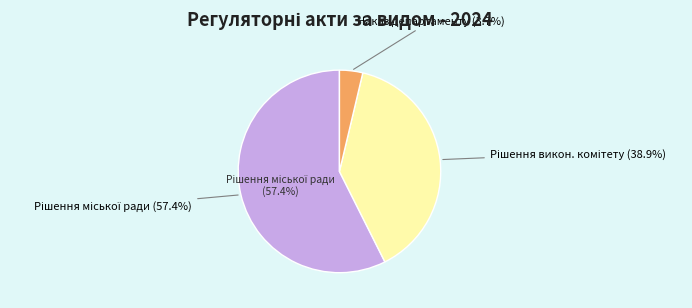

What is the total percentage of Рішення виконавчого комітету міської ради and Наказ департаменту?

42.6%